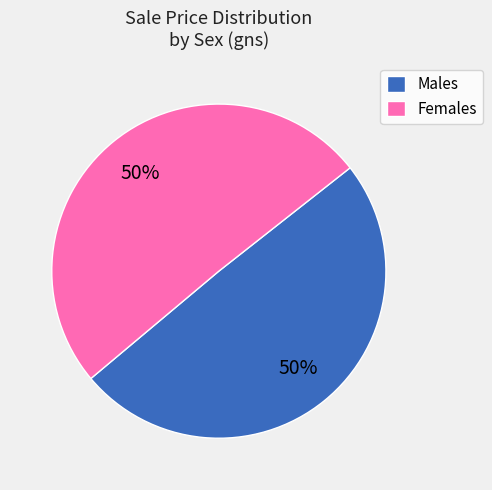

Do Males and Females together represent more than half of the pie?

Yes